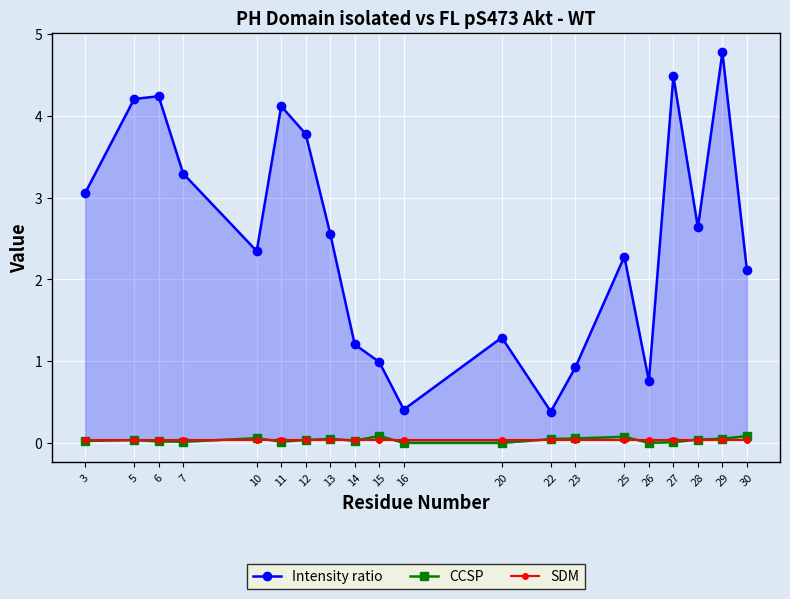

True or false: SDM has more than 1 interior local peaks.

False